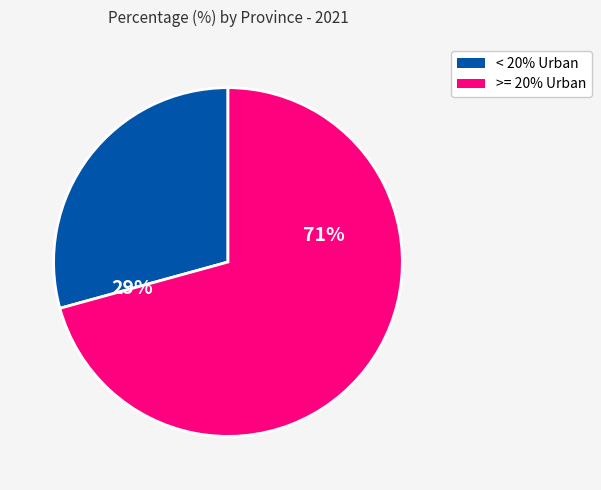

To the nearest percent, what is the average slice percentage?

50%